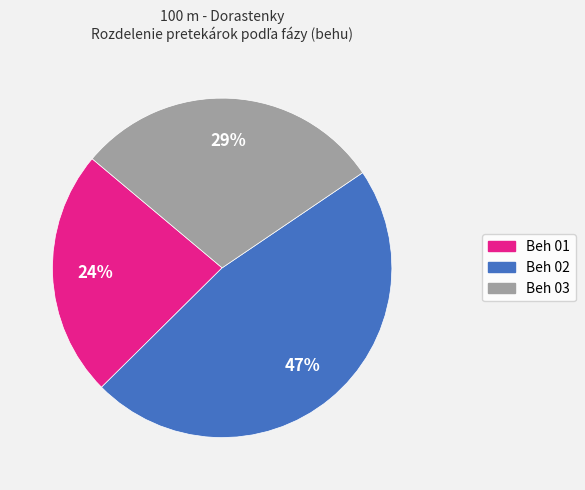

How many segments does this pie chart have?

3